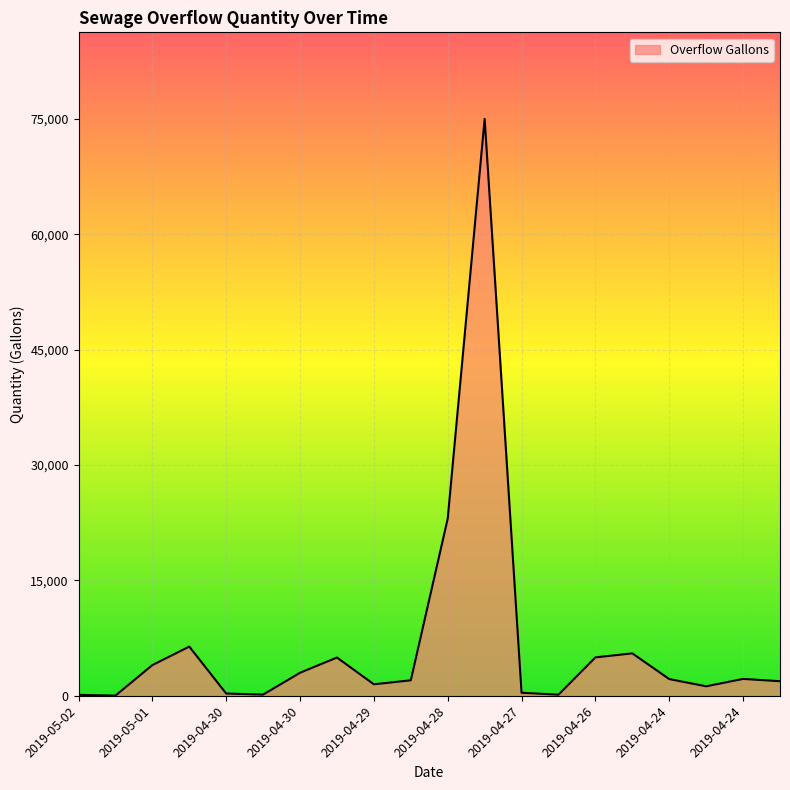

How many lines are shown in the chart?

1